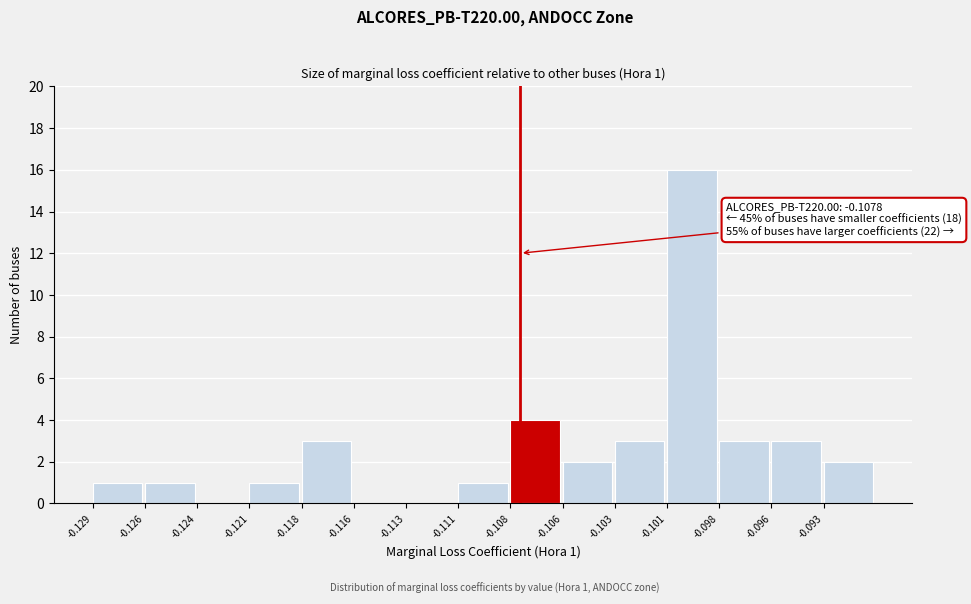

Reading left to right, what are all the values shown in this chart?

-0.129=1	-0.126=1	-0.124=0	-0.121=1	-0.118=3	-0.116=0	-0.113=0	-0.111=1	-0.108=4	-0.106=2	-0.103=3	-0.101=16	-0.098=3	-0.096=3	-0.093=2